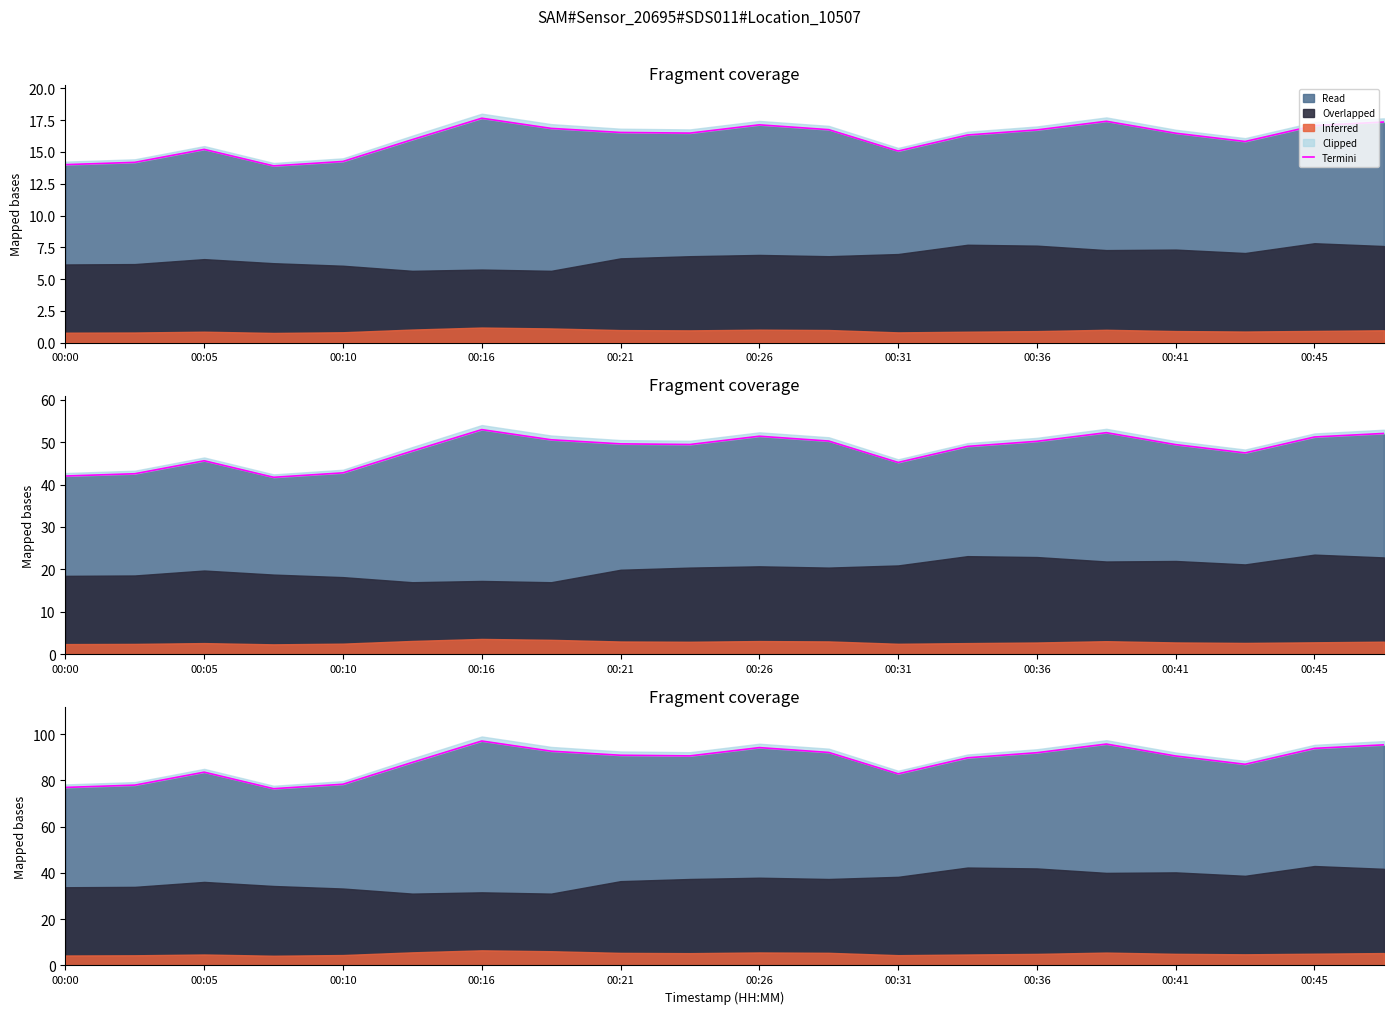

What position from the left is 00:45?

19